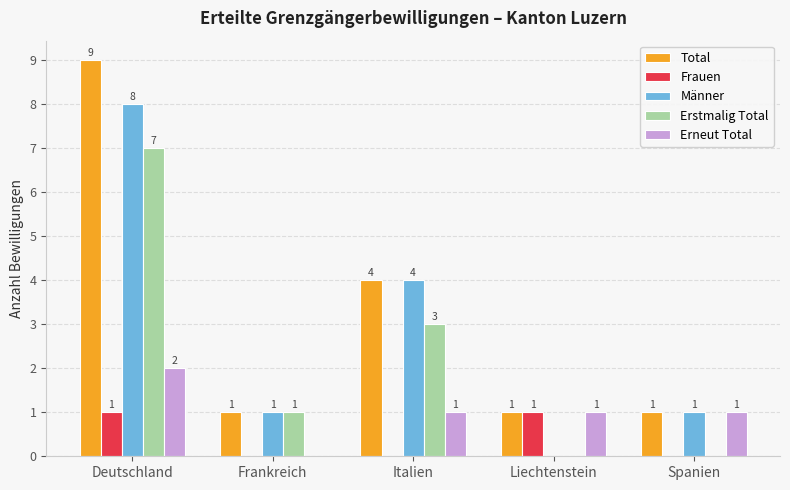

Which category has the highest value in the Total series?

Deutschland